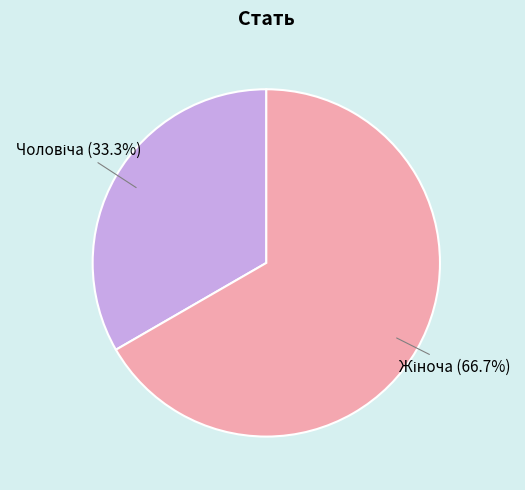

Count the number of slices in the pie.

2